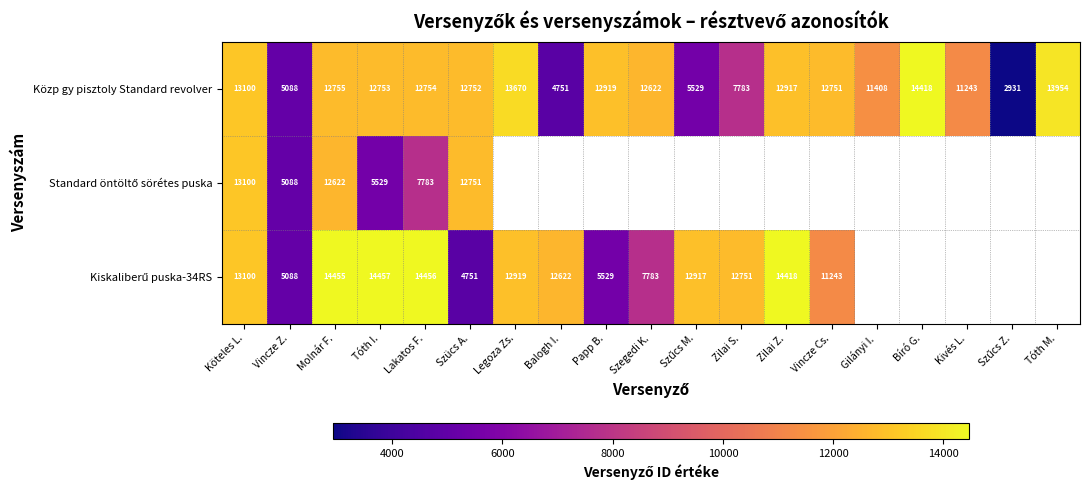

How many series are shown in this chart?

3